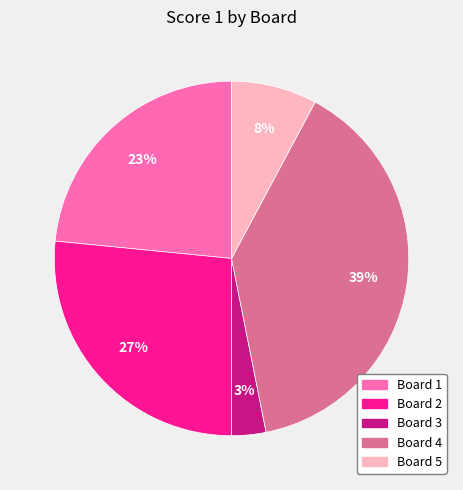

To the nearest percent, what percentage of the pie is Board 5?

8%